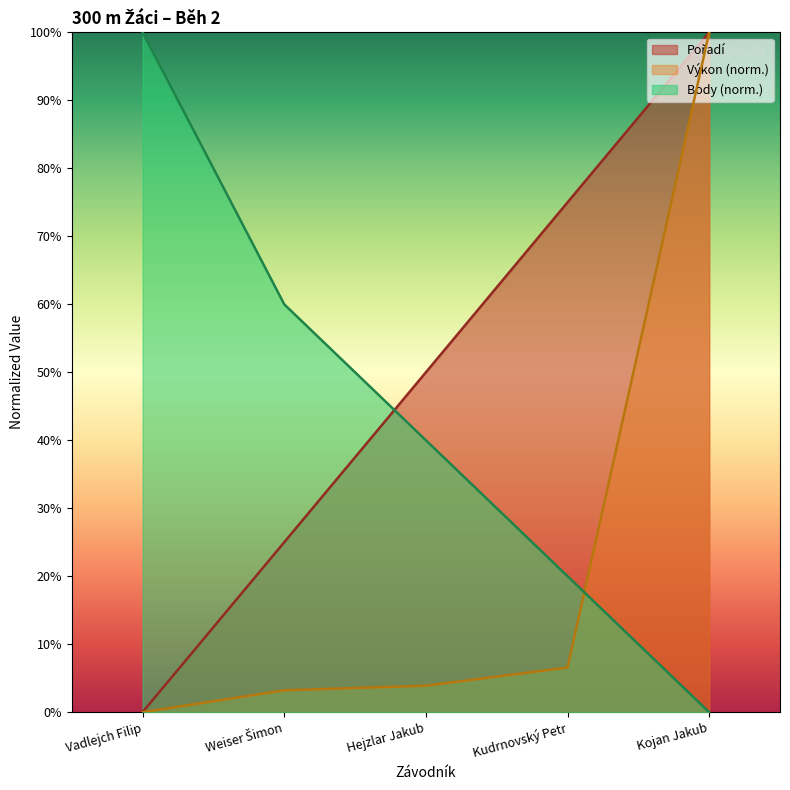

Rank the series at Hejzlar Jakub from lowest to highest value.

Výkon, Body, Pořadí